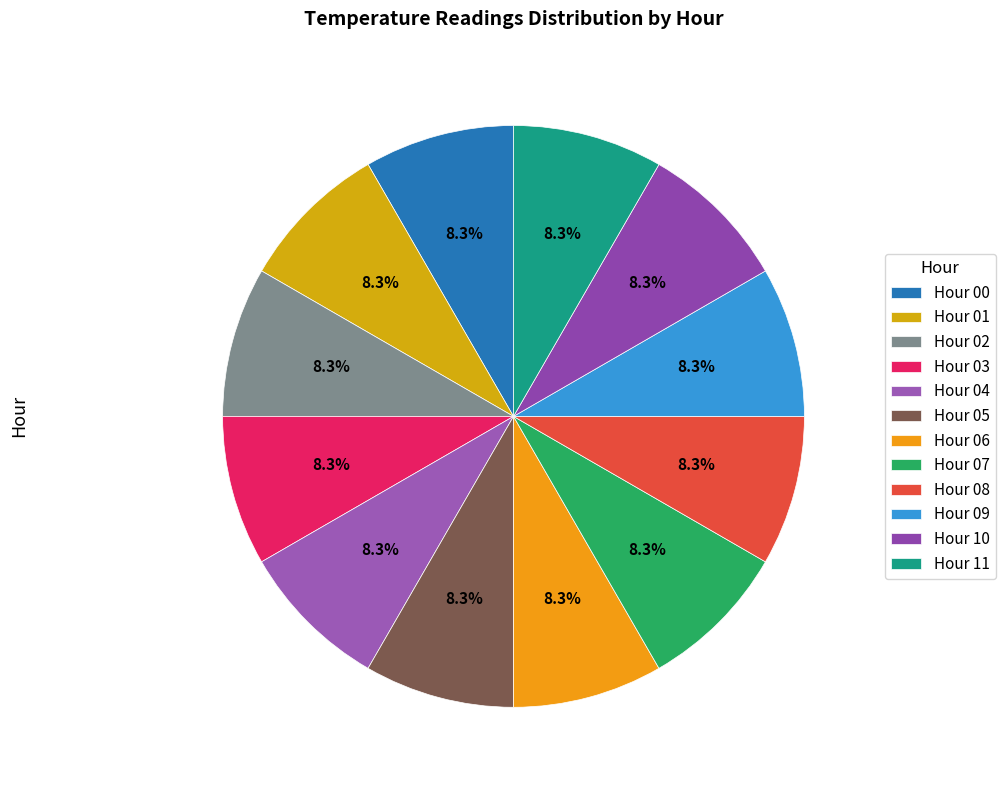

How many slices are in this pie chart?

12